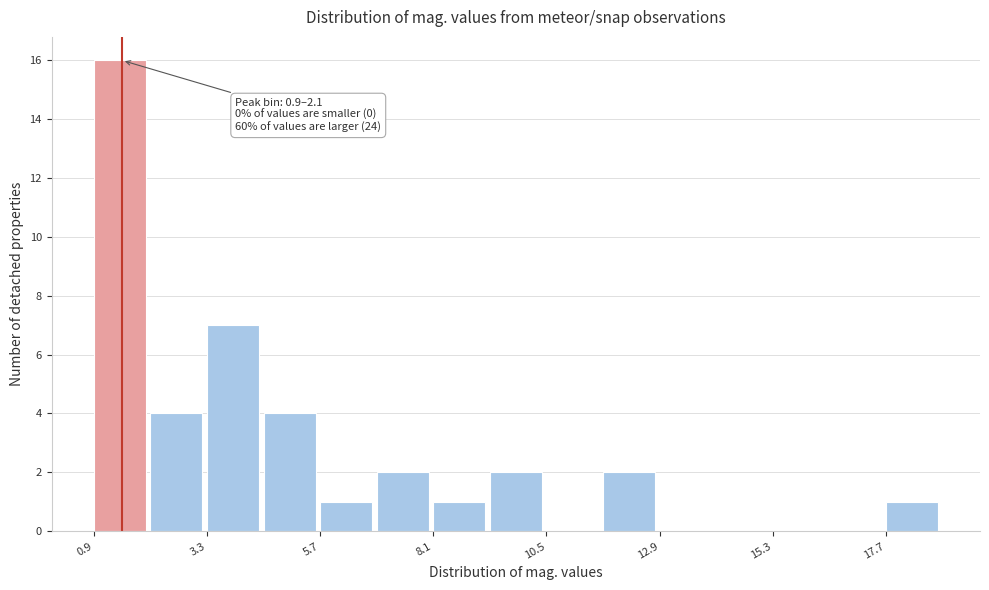

Around what value on the x-axis is the tallest bar? Give the approximate position of its centre, as read against the axis.

1.5